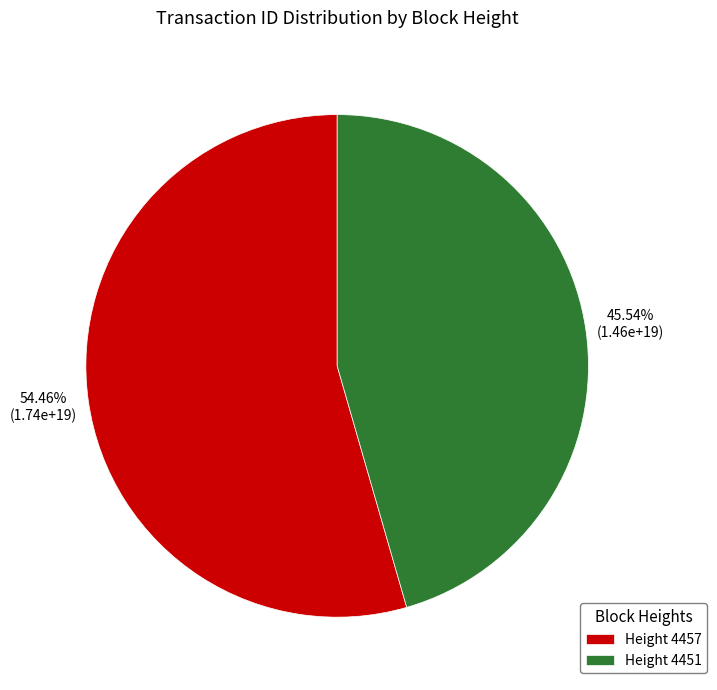

Which slice is the smallest?

Height 4451